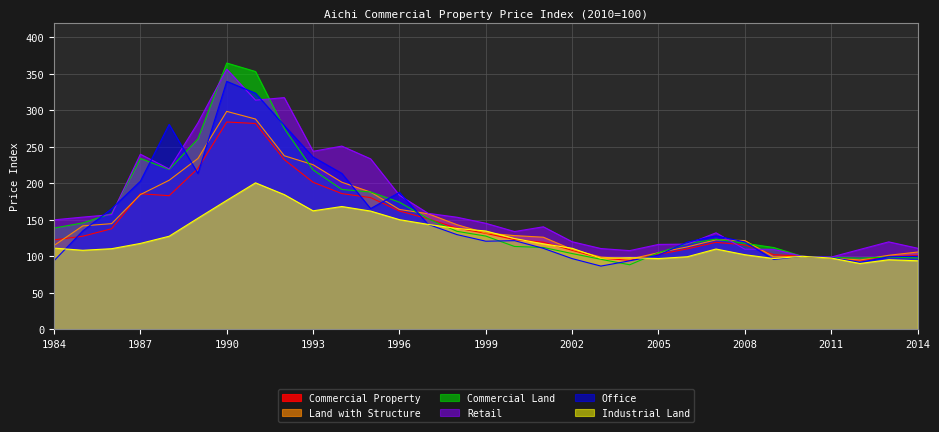

Which series ends up on top after the final intersection of Land with Structure and Industrial Land?

Land with Structure